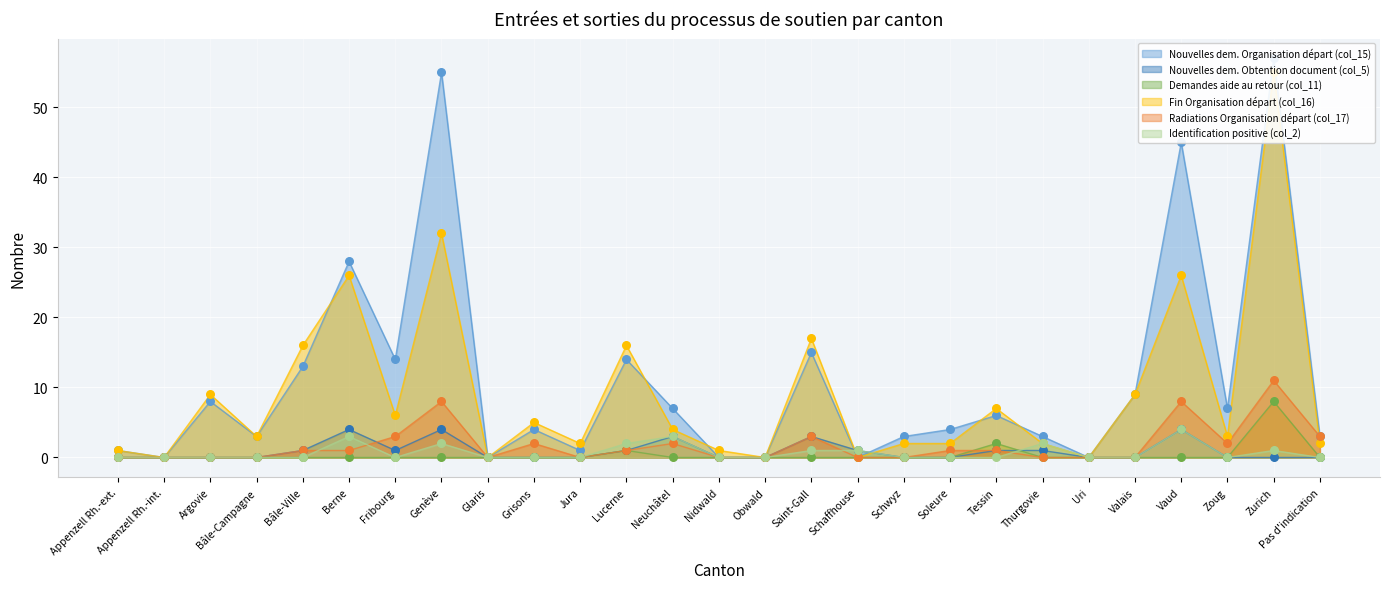

At which category is the sum across all series the highest?

Zurich